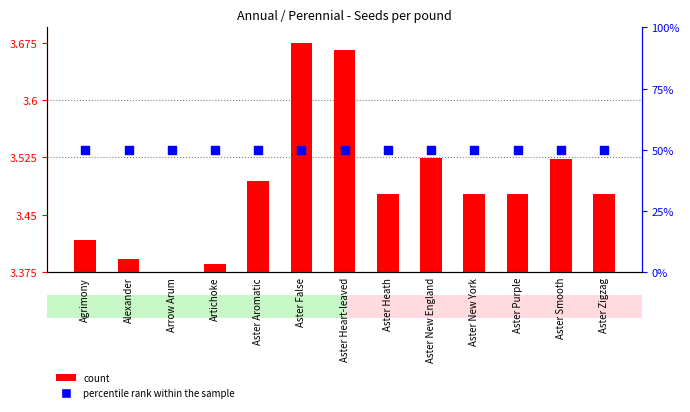

Which series has the largest total across all categories?

percentile rank within the sample